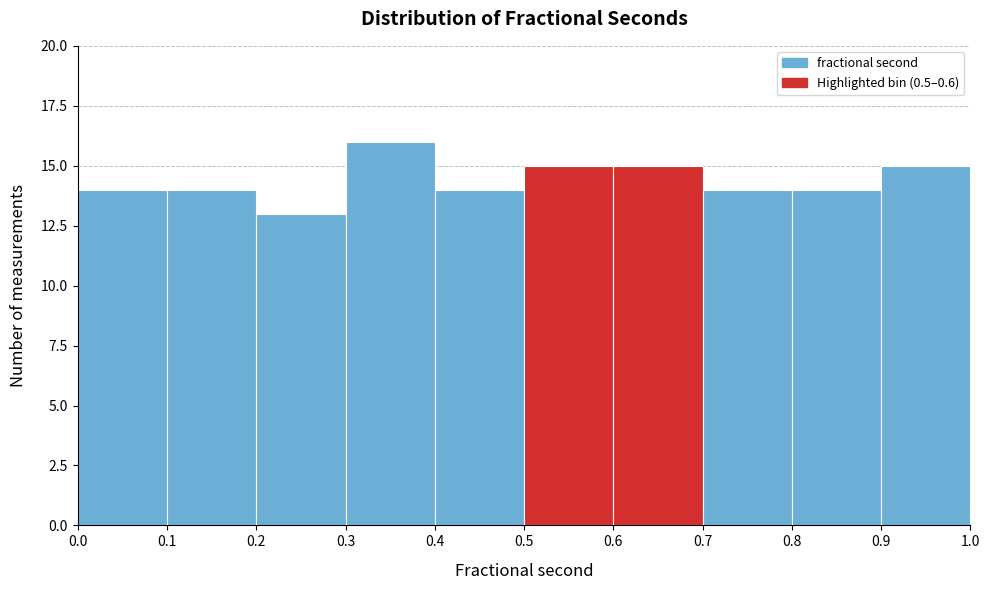

Which range on the x-axis has the tallest bar?

0.3 to 0.4